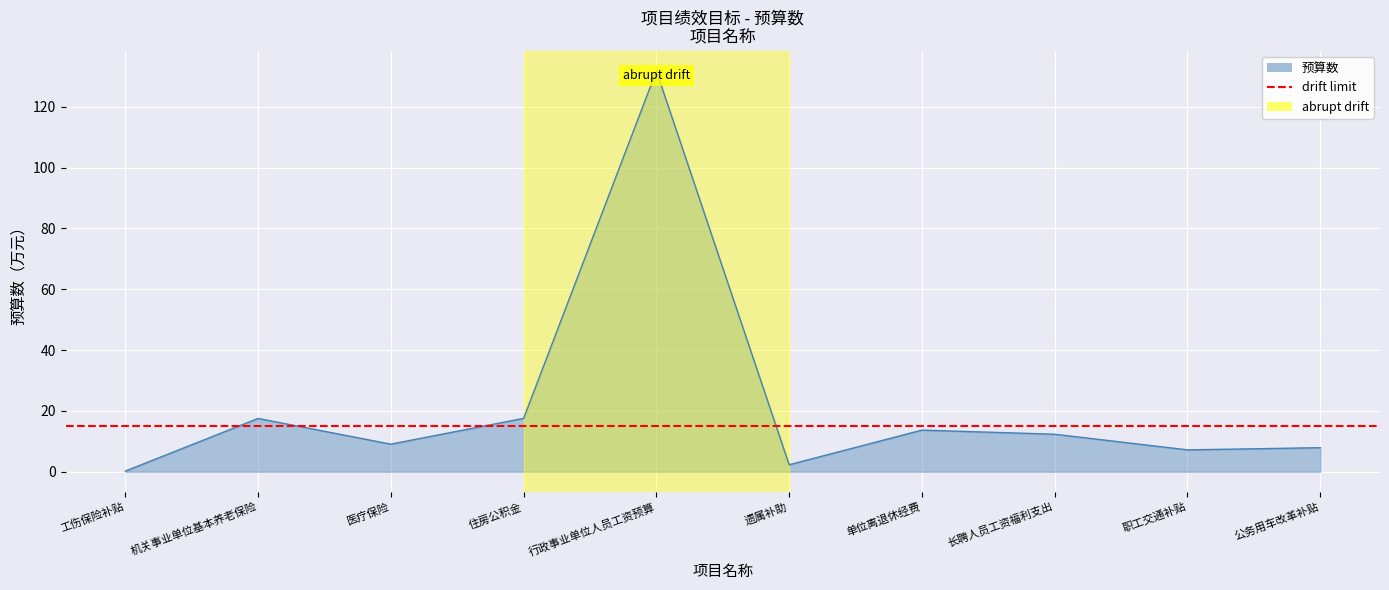

Approximately how many times larger is the value at 单位离退休经费 compared to 机关事业单位基本养老保险?

0.8